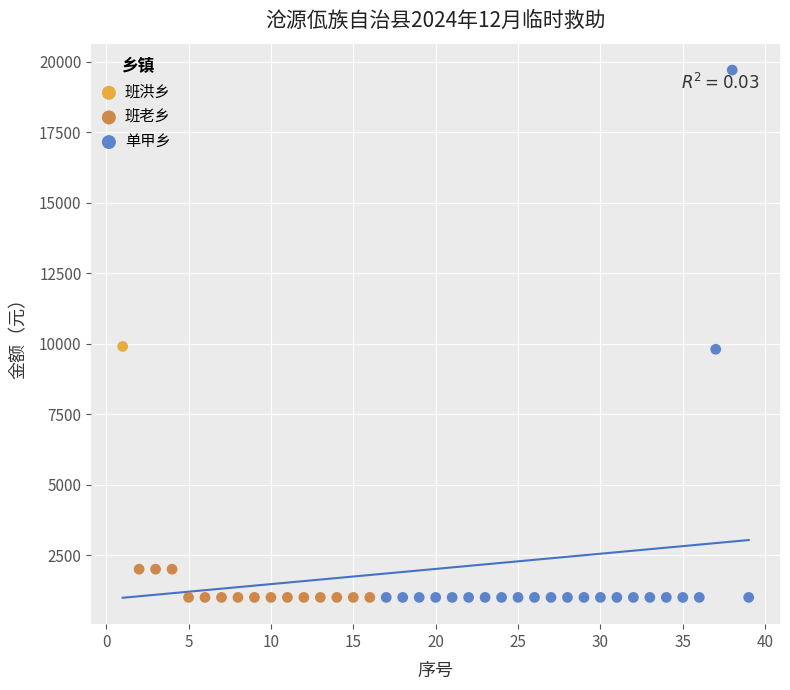

What are all the series names shown in the legend?

班洪乡, 班老乡, 单甲乡